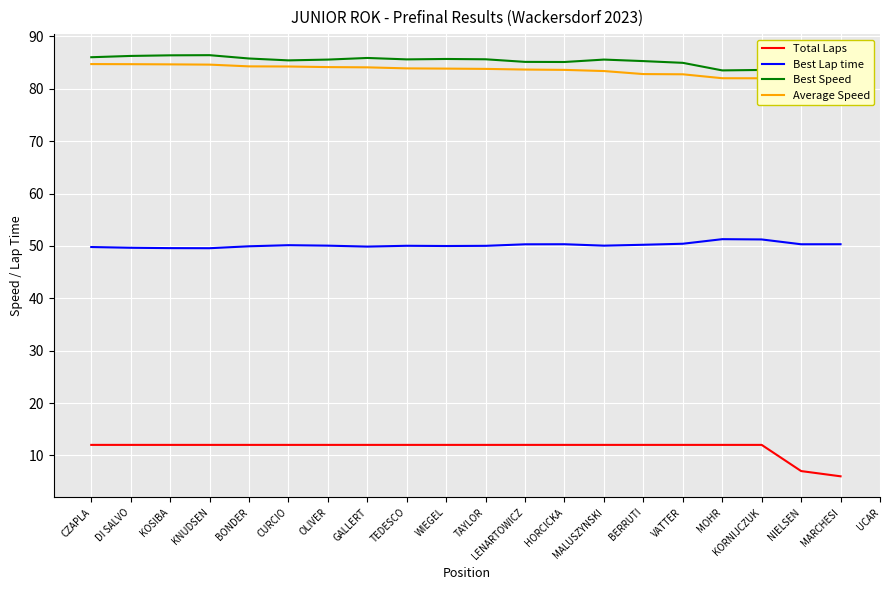

The value of Total Laps at MARCHESI is 6.0. True or false?

True